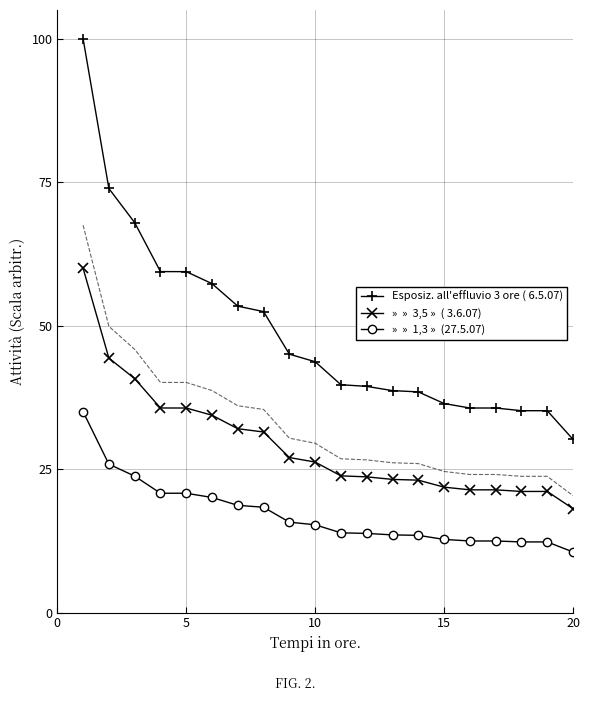

What is the lowest value of the »  »  3,5 »  ( 3.6.07) series?

18.1